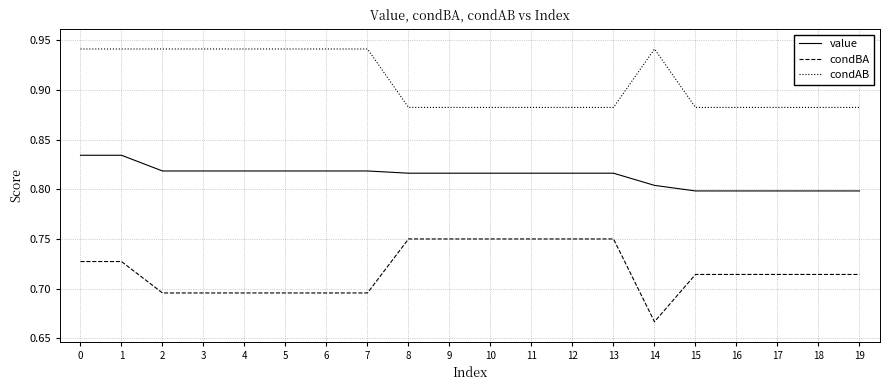

Is this an area chart (filled region under the line)?

No